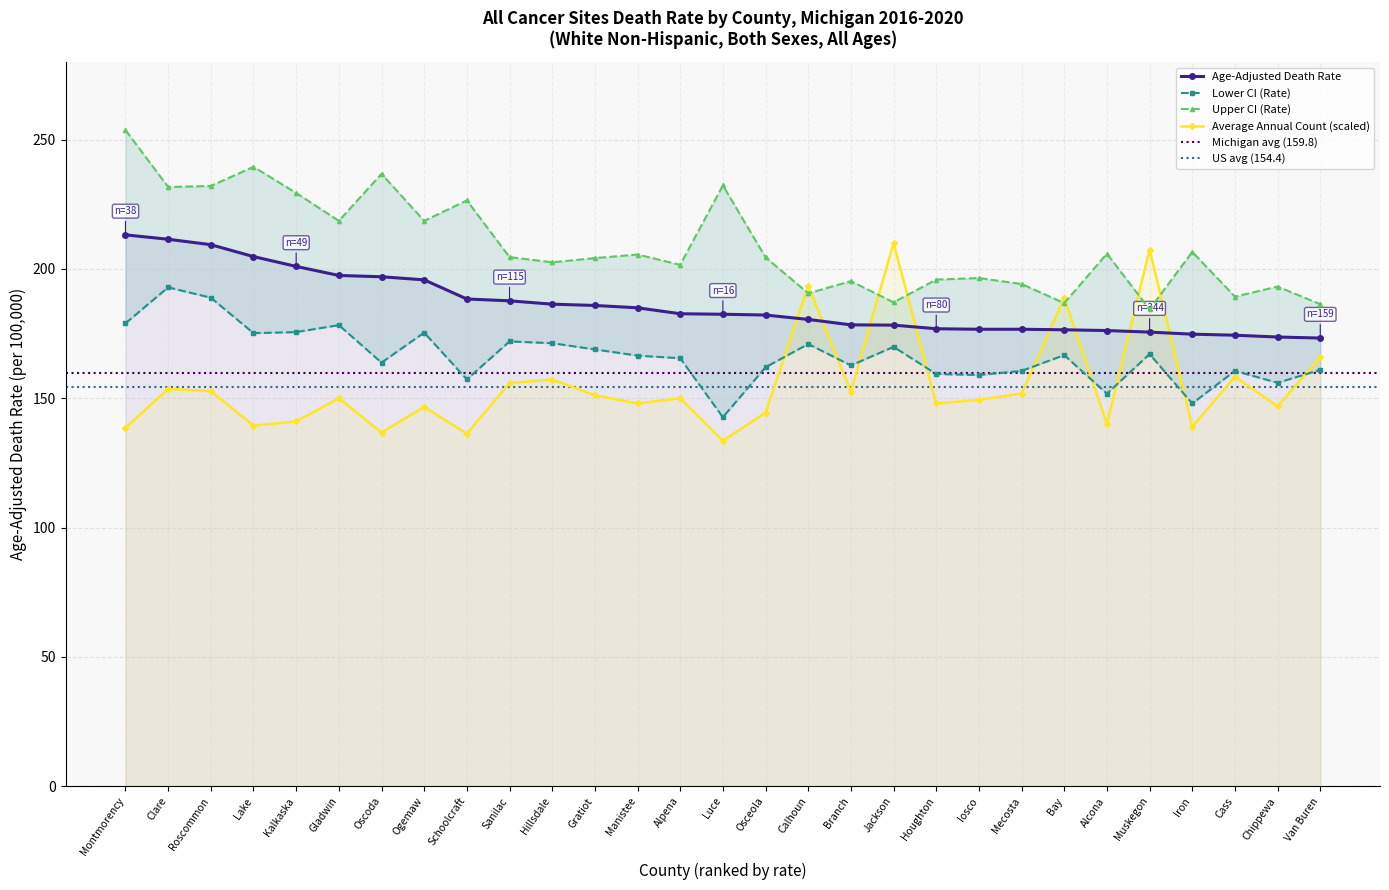

What is the total value across all series at Kalkaska?

747.0